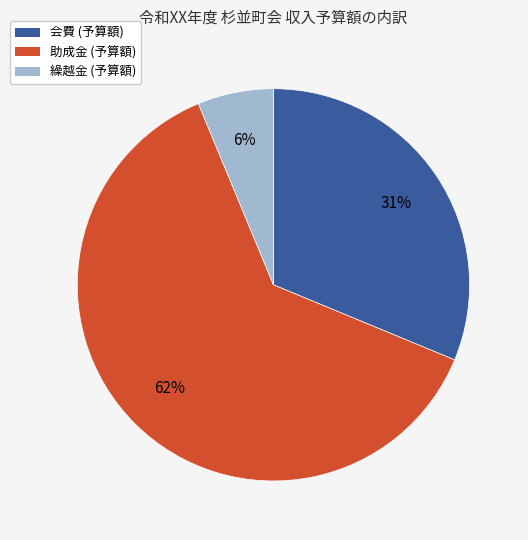

Count the number of slices in the pie.

3